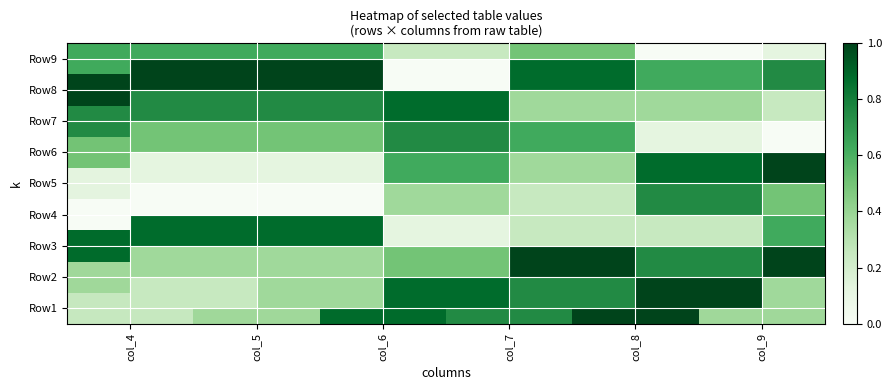

Which has a higher value, col_4 or col_7?

col_7